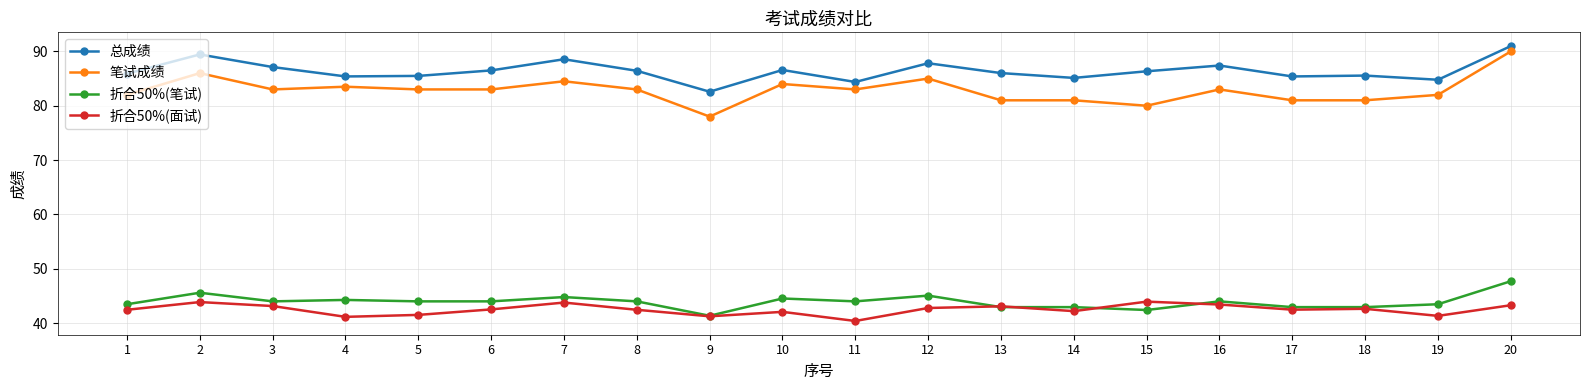

Which category has the lowest value in the 总成绩 series?

9